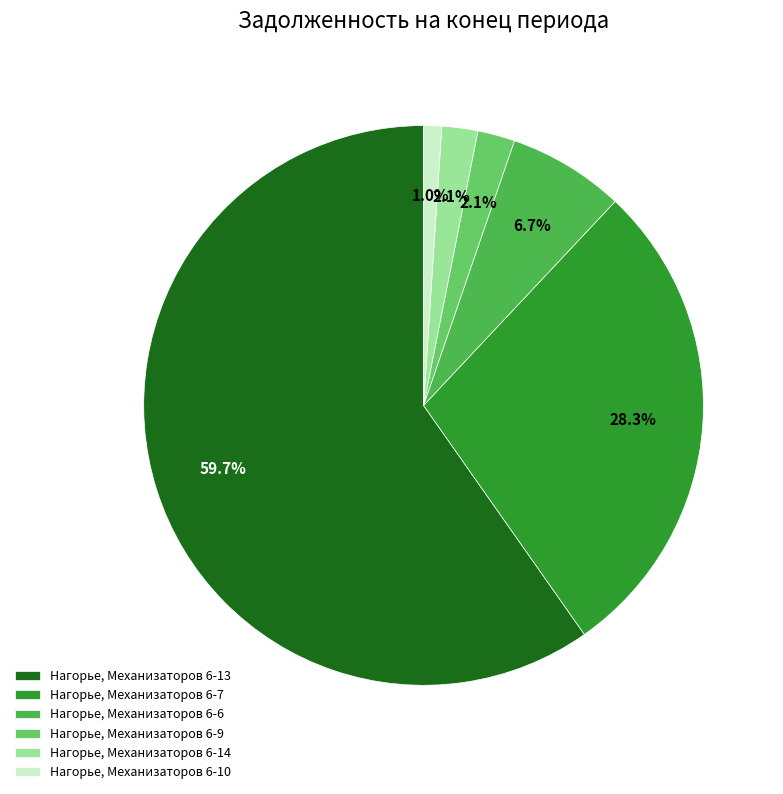

True or false: Нагорье, Механизаторов 6-10 accounts for 1% of the total.

True